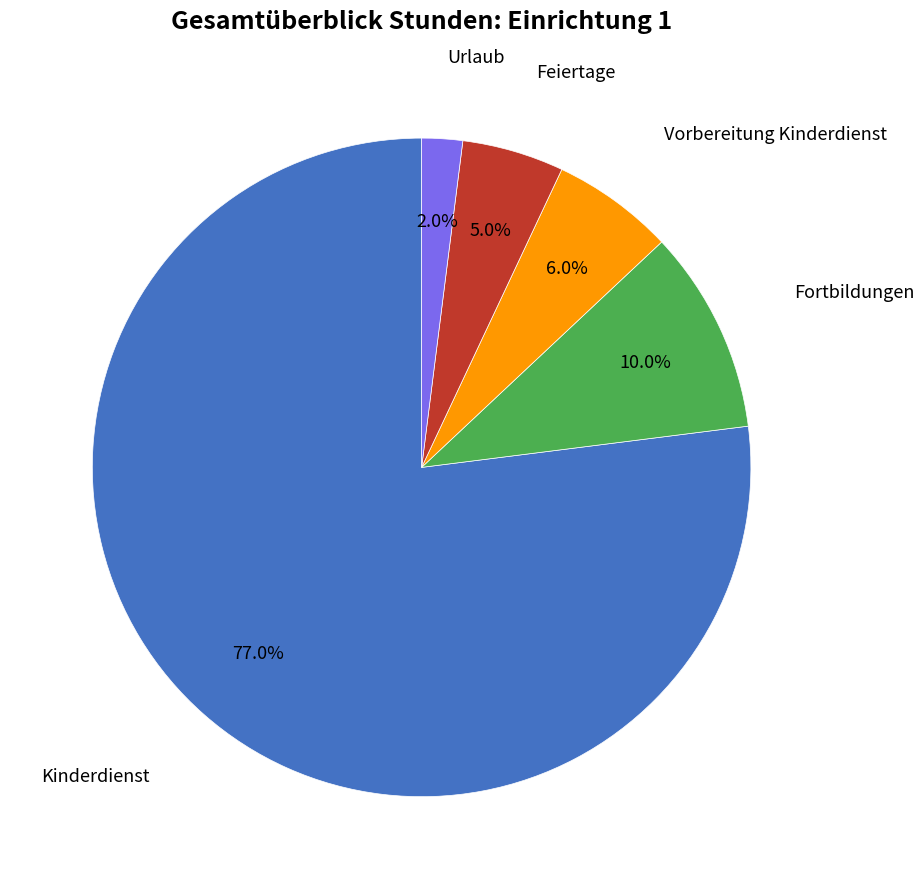

Rank the categories by value from lowest to highest.

Urlaub, Feiertage, Vorbereitung Kinderdienst, Fortbildungen, Kinderdienst